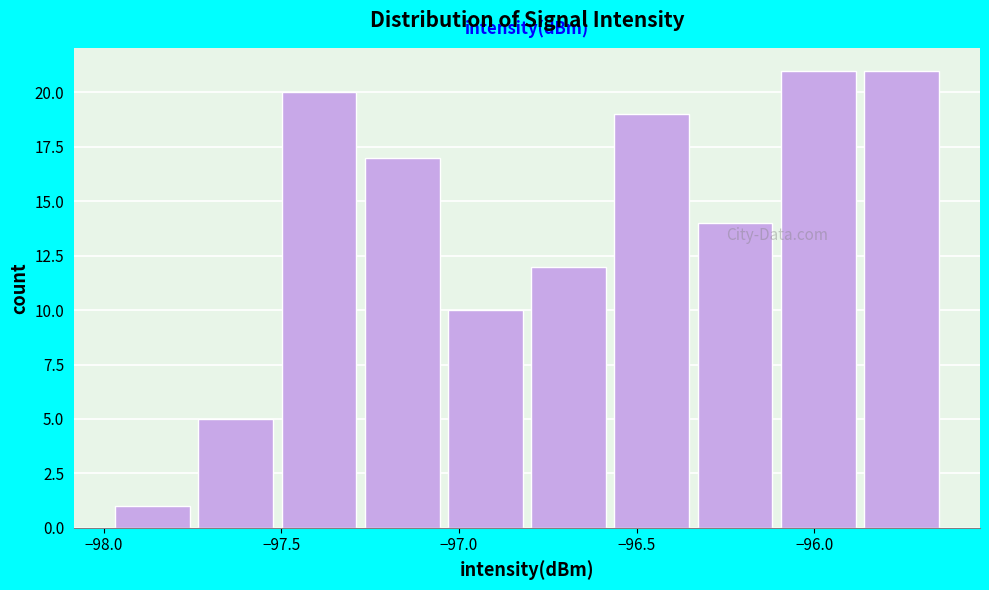

Reading left to right, list every bar in this chart as the range it spans on the x-axis followed by its height. Neither the bar edges nor the heights are printed on the chart, so give them approximately, as read against the axes.

-98.00 to -97.75: 1
-97.75 to -97.50: 5
-97.50 to -97.30: 20
-97.30 to -97.05: 17
-97.05 to -96.80: 10
-96.80 to -96.55: 12
-96.55 to -96.35: 19
-96.35 to -96.10: 14
-96.10 to -95.85: 21
-95.85 to -95.65: 21